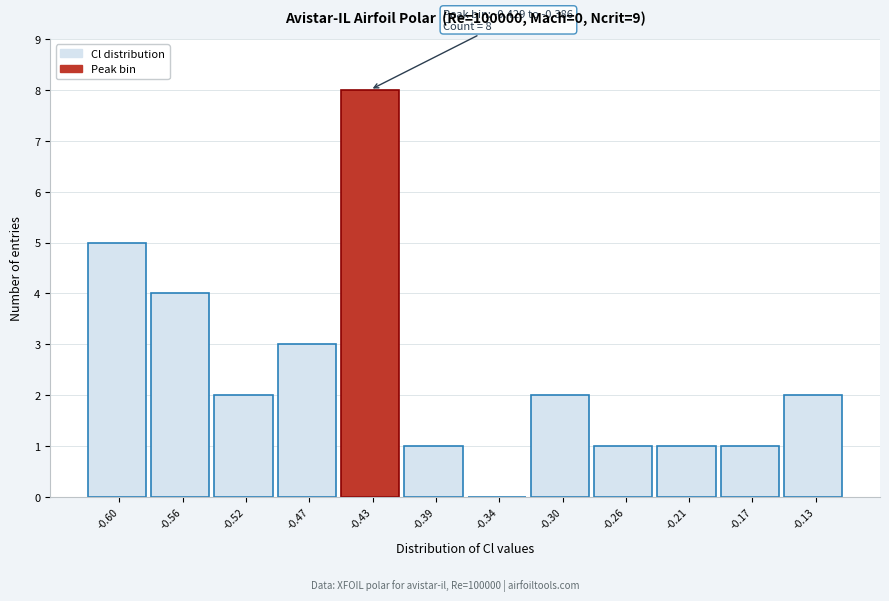

Reading right to left, transcribe all the data shown in this chart.

-0.13=2	-0.17=1	-0.21=1	-0.26=1	-0.30=2	-0.34=0	-0.39=1	-0.43=8	-0.47=3	-0.52=2	-0.56=4	-0.60=5